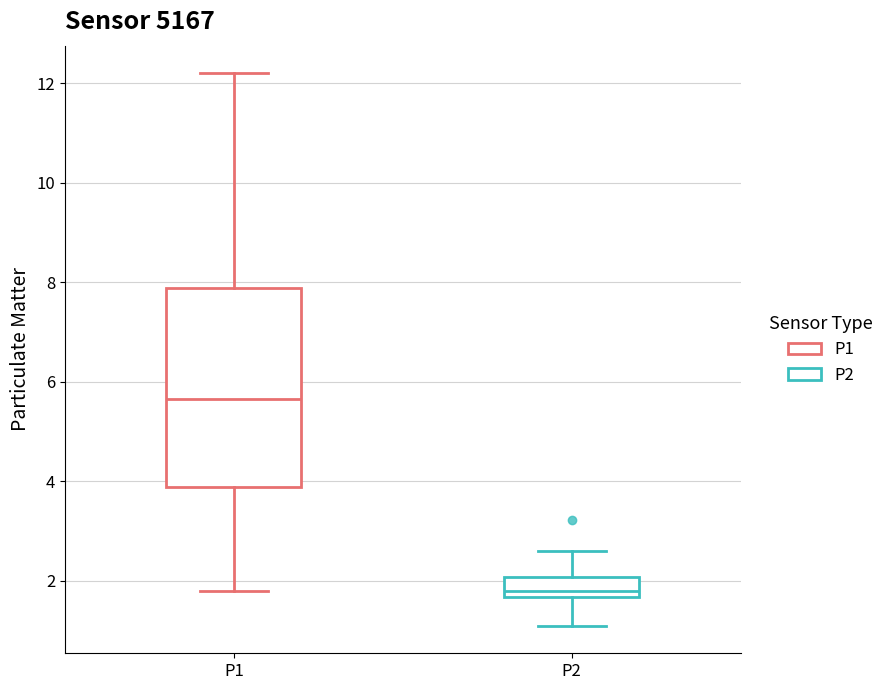

Reading left to right, read every box against the y-axis: the position of its median line, the range the box covers, and the ends of its whiskers. The values are not printed on the chart, so give them approximately, as read against the axis.

P1: median 5.6, box 3.8 to 7.8, whiskers 1.8 to 12.2
P2: median 1.8, box 1.6 to 2.0, whiskers 1.2 to 2.6